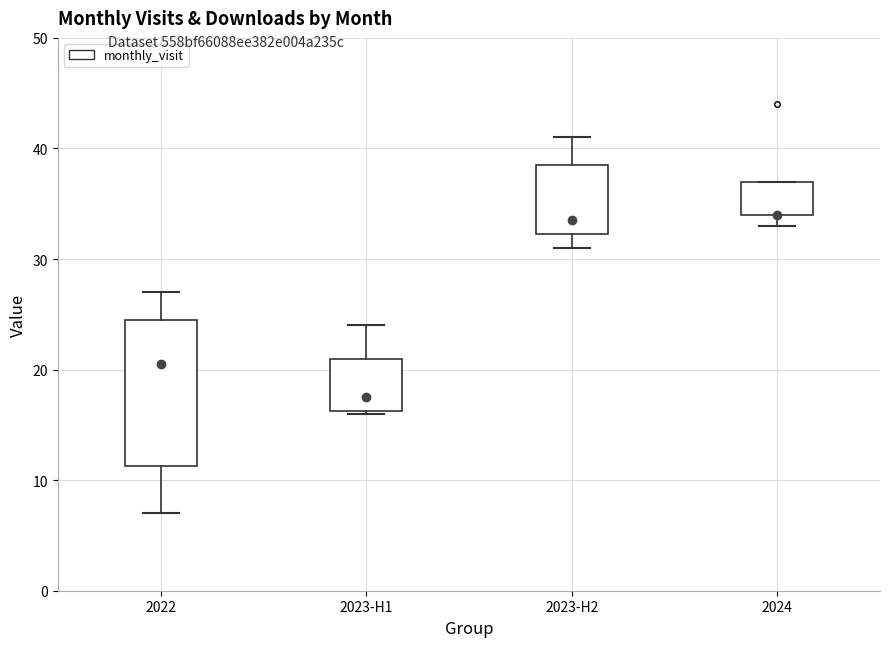

Reading left to right, transcribe this box plot: for each box, give where its median line is, the range the box spans, and where its two whiskers end, as read against the y-axis. The values are not printed on the chart, so give them approximately, as read against the axis.

2022: median 21, box 11 to 25, whiskers 7 to 27
2023-H1: median 18, box 16 to 21, whiskers 16 to 24
2023-H2: median 34, box 32 to 39, whiskers 31 to 41
2024: median 34 (drawn on the box's lower edge), box 34 to 37, whiskers 33 to 37